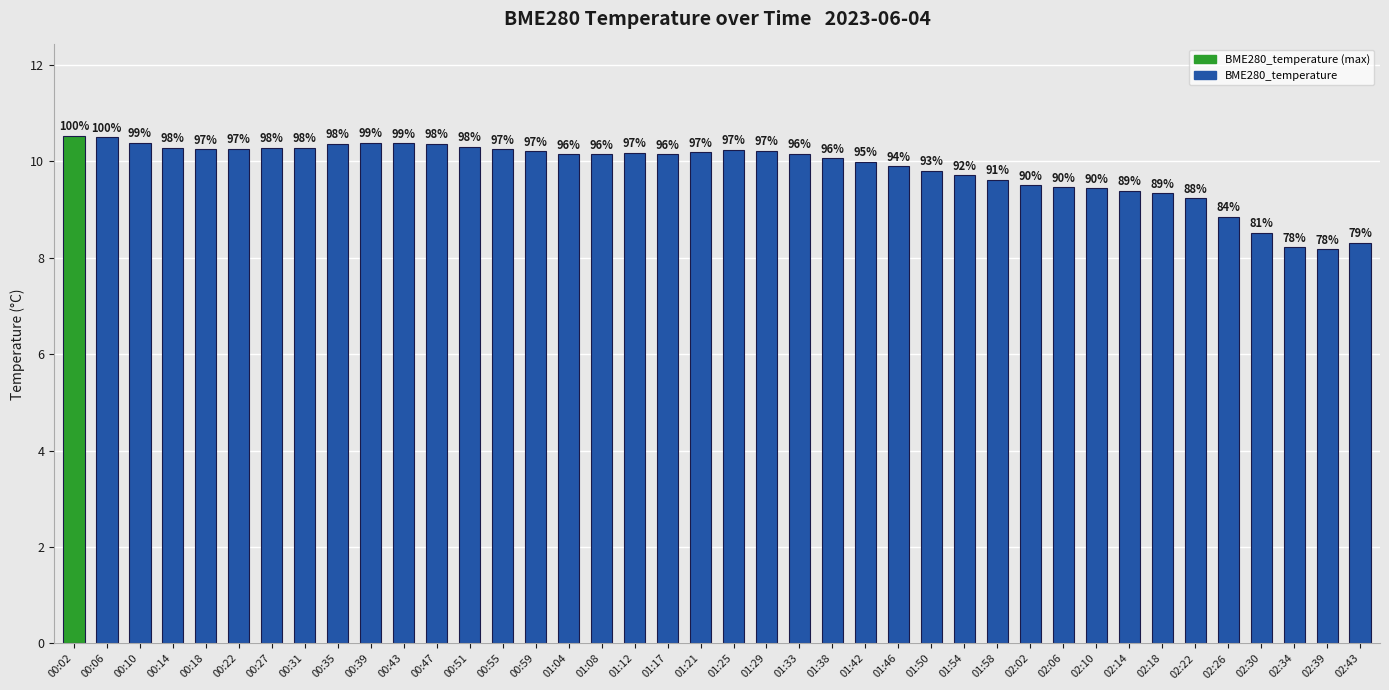

At which category does the chart reach its peak across all series?

00:02